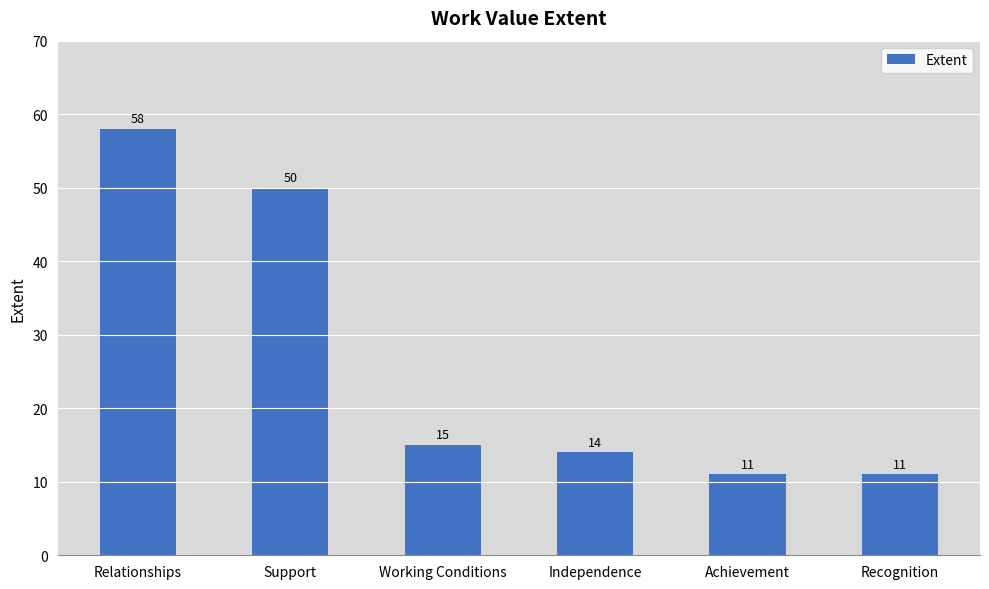

What is the difference between the values at Independence and Recognition?

3